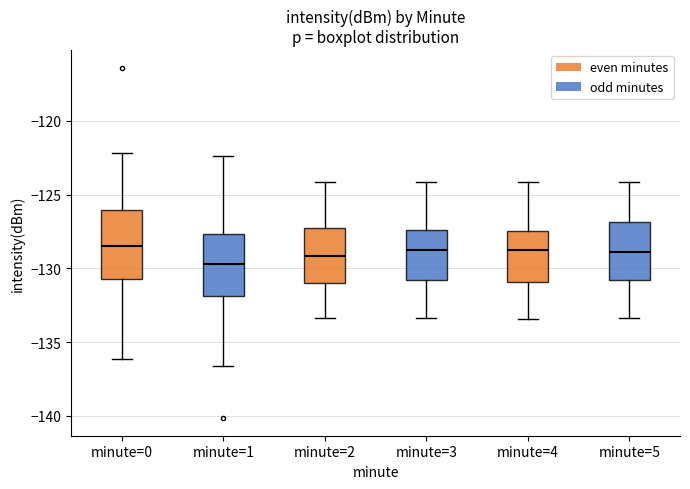

Where is the upper edge of the box for minute=2 on the y-axis? The values are not printed on the chart, so give them approximately, as read against the axis.

-127.5